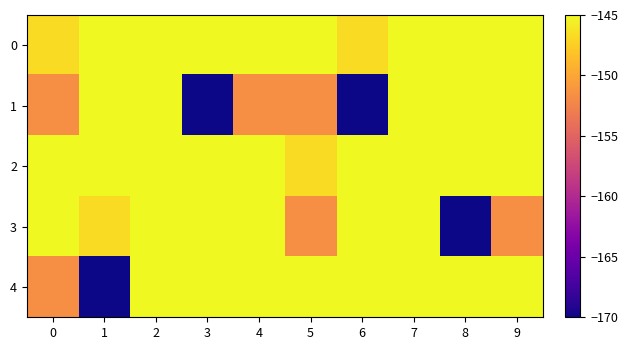

Between 2 and 1, which is larger?

2